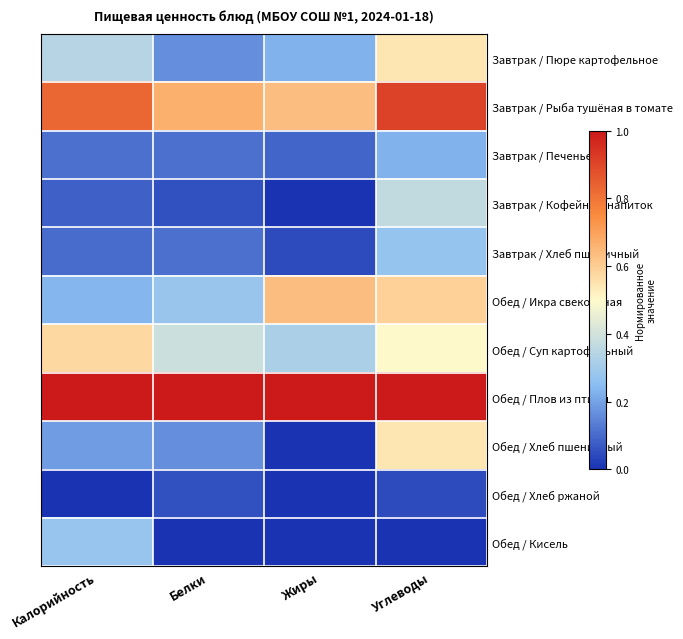

Count the number of data series in this chart.

11